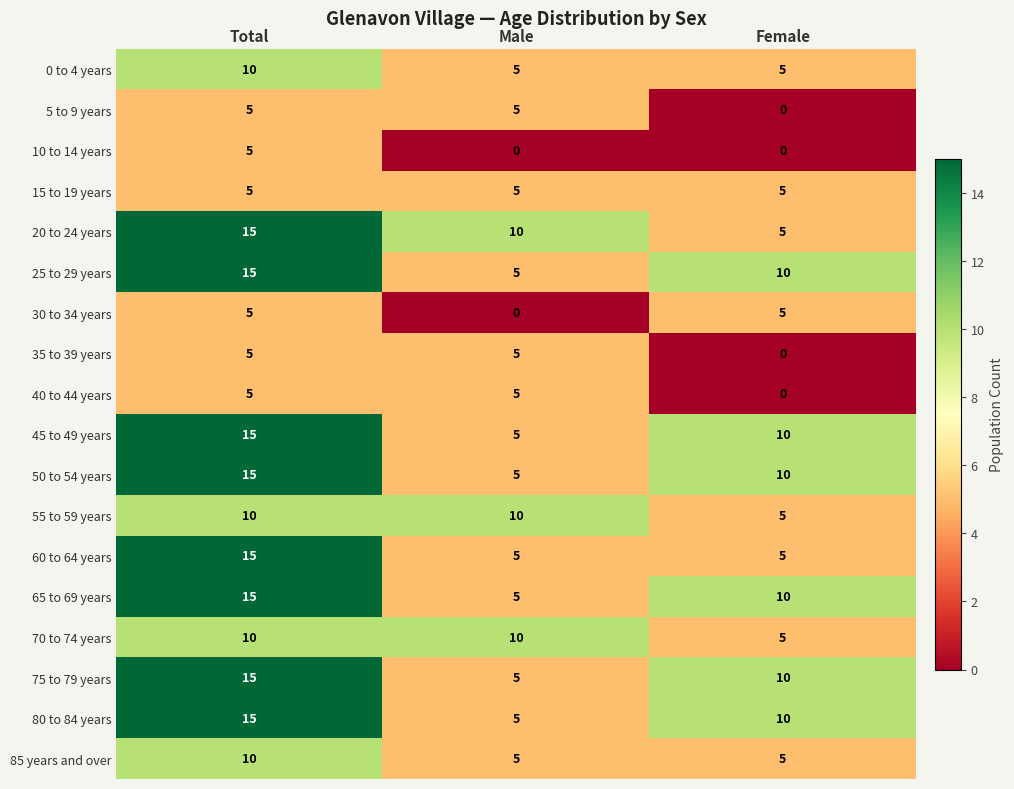

The 50 to 54 years series shows 6 at Female. True or false?

False